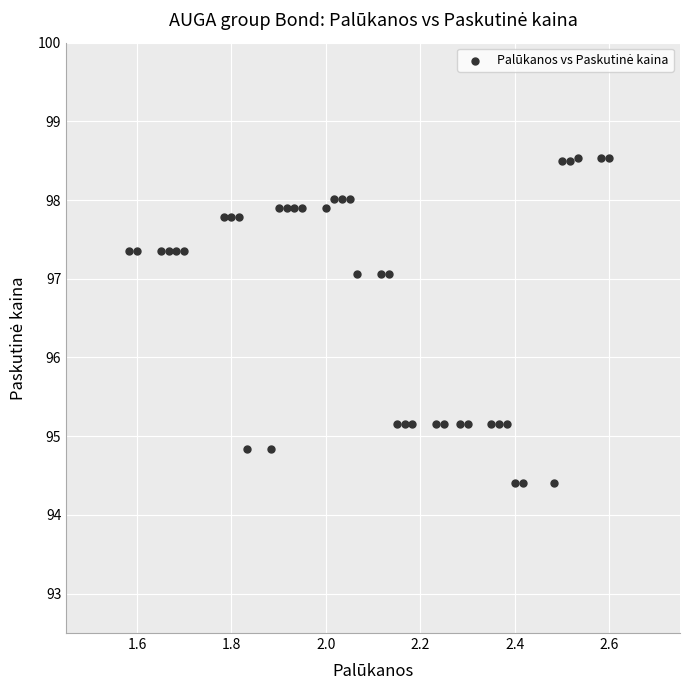

What is the range of X values (max minus min)?

1.0